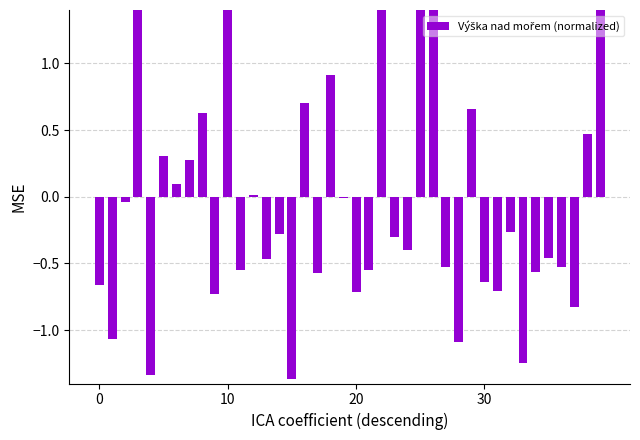

What is the smallest value displayed?

-1.4